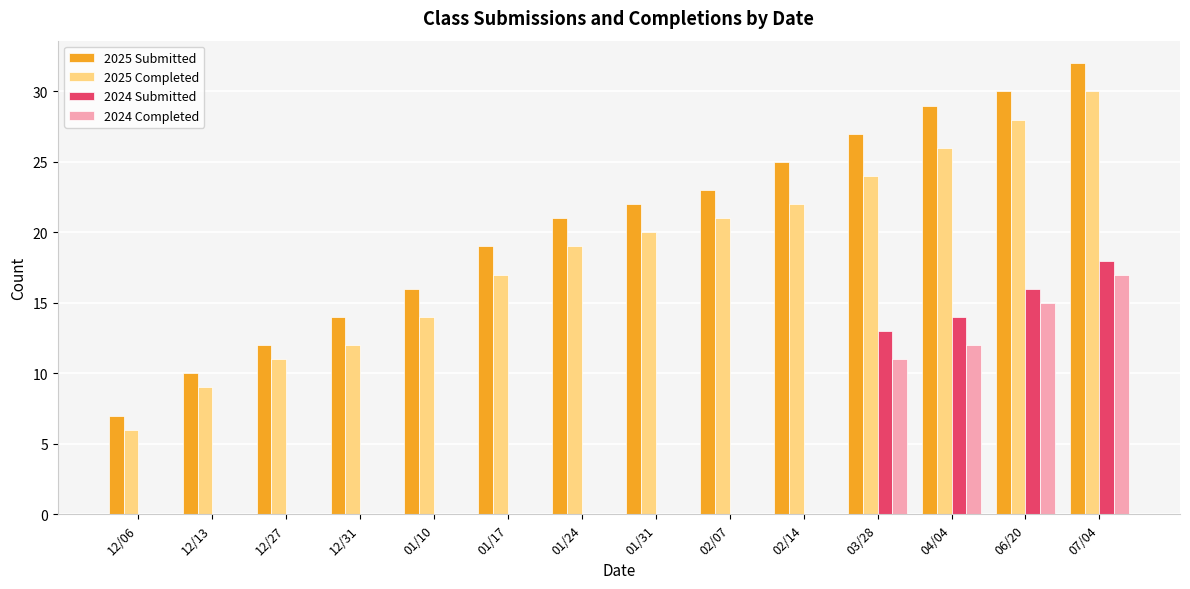

Between 12/27 and 03/28, which series saw the biggest shift?

2025 Submitted